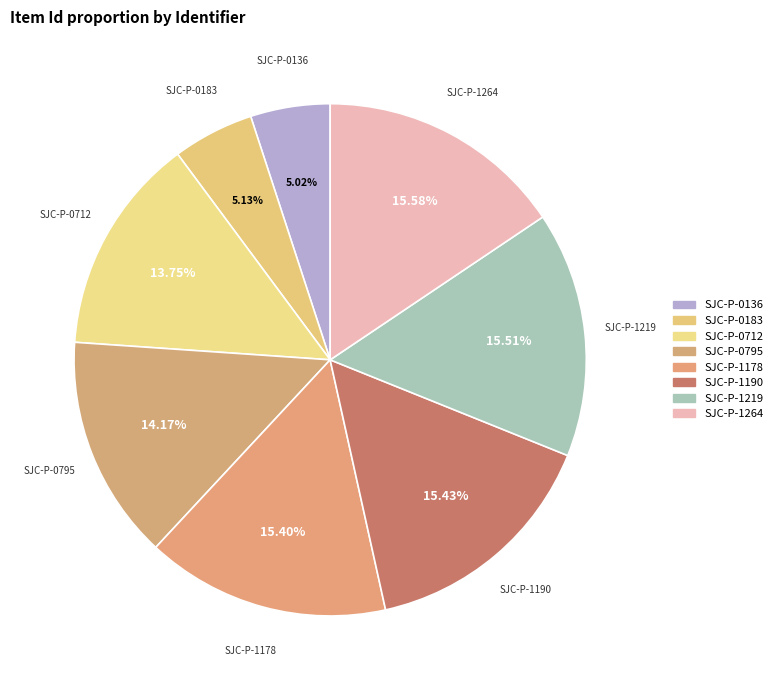

Approximately how many times larger is the value at SJC-P-0136 compared to SJC-P-0712?

0.4